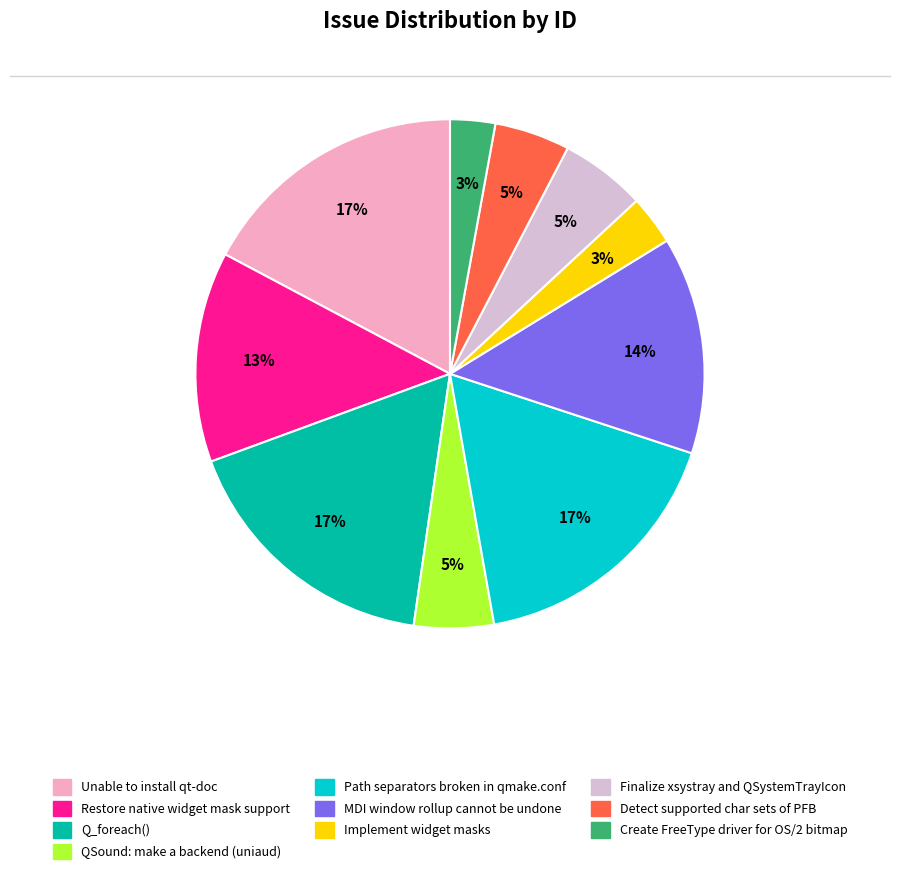

Is it true that QSound: make a backend (uniaud) is 5% of the pie?

True